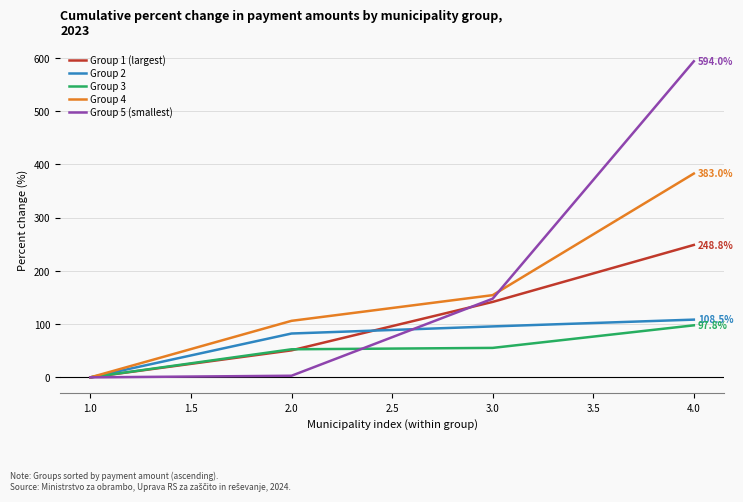

What is the sum of all Group 5 (smallest) values?

744.8